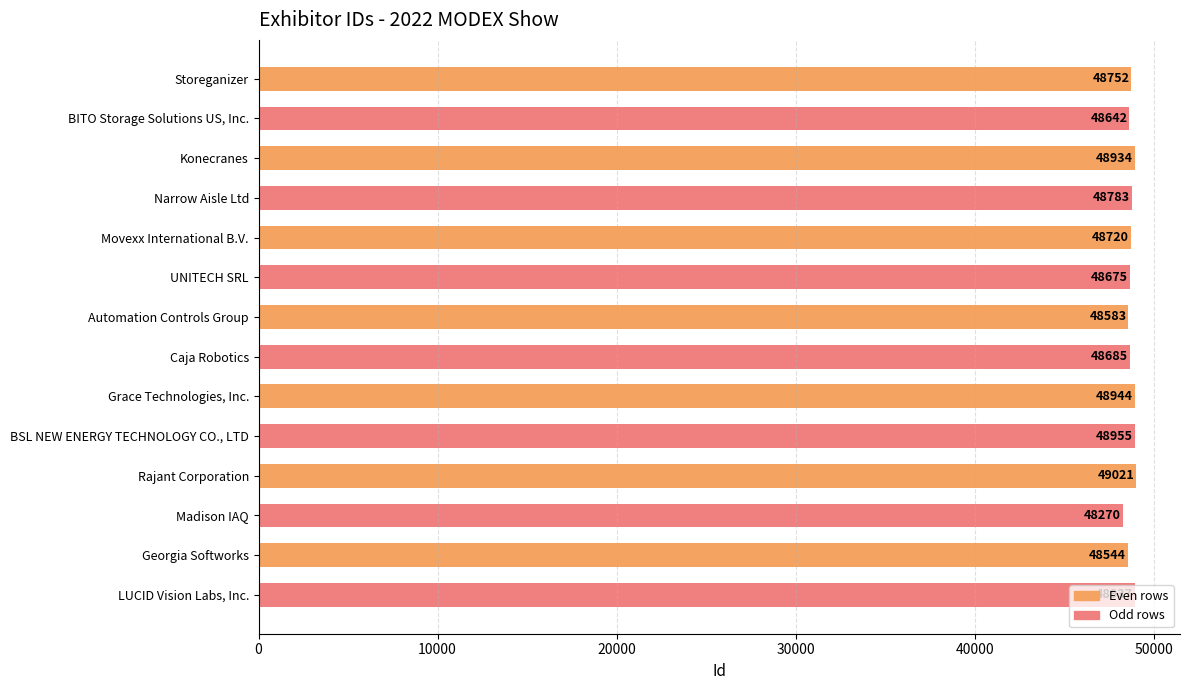

What position from the bottom is Rajant Corporation?

4